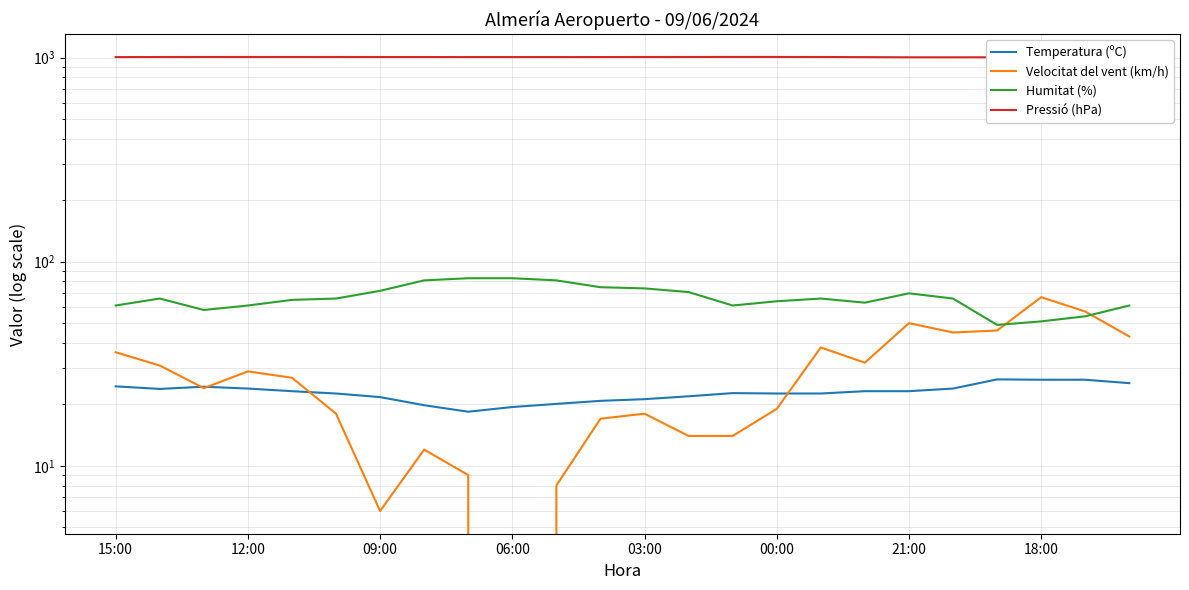

After their last crossing, which series has the higher values: Velocitat del vent (km/h) or Temperatura (ºC)?

Velocitat del vent (km/h)